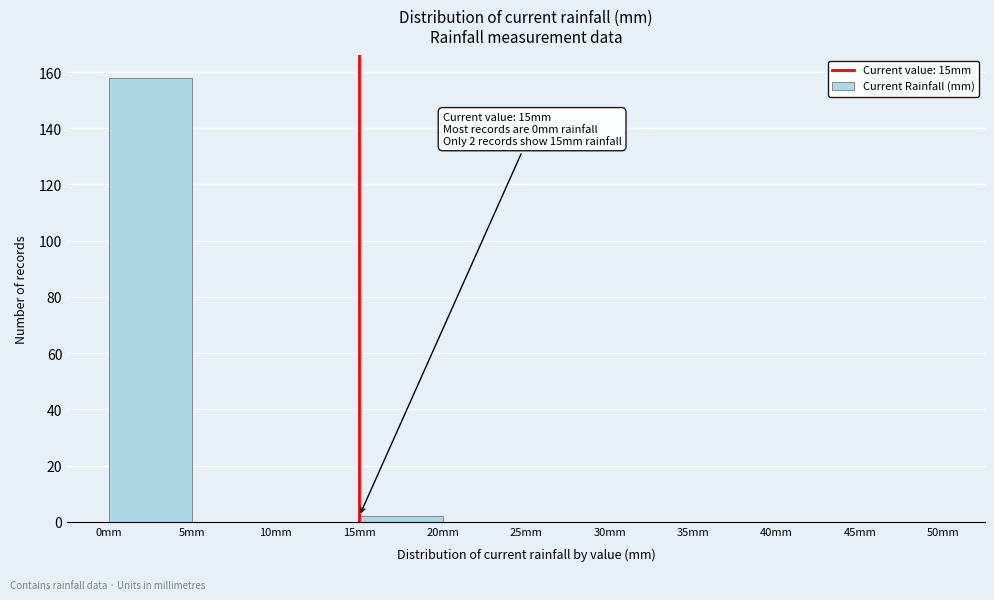

Which range on the x-axis has the tallest bar?

0 to 5